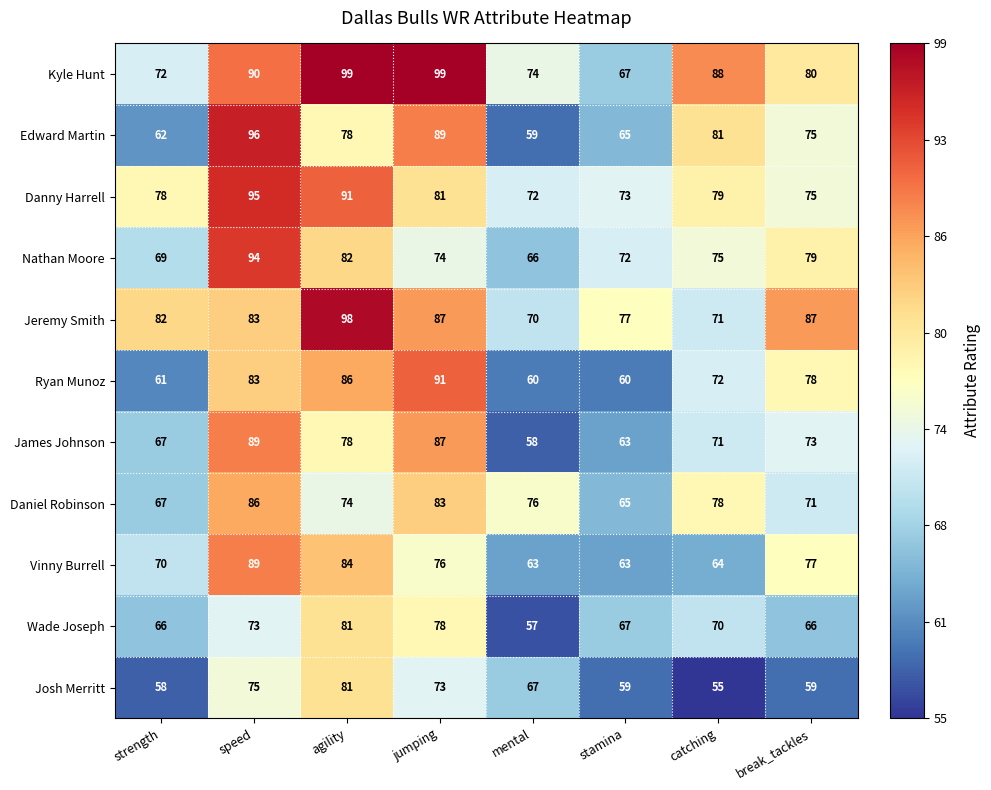

Between stamina and break_tackles, which series saw the biggest shift?

Ryan Munoz